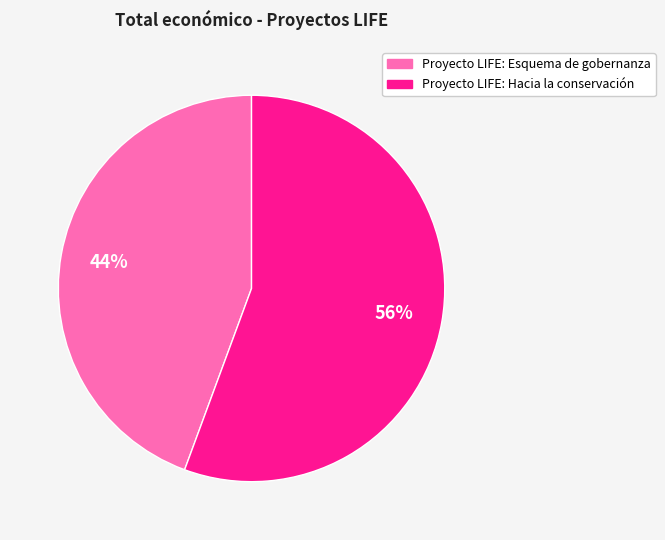

Do Proyecto LIFE: Hacia la conservación and Proyecto LIFE: Esquema de gobernanza together represent more than half of the pie?

Yes